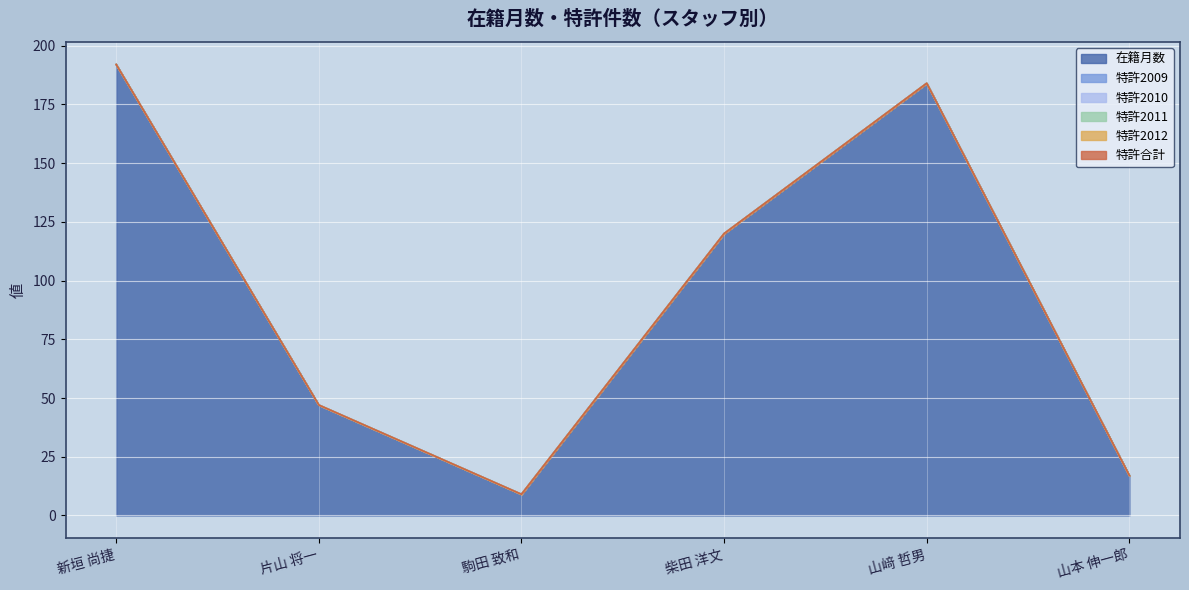

Is it true that 特許合計 equals 0 at 駒田 致和?

True